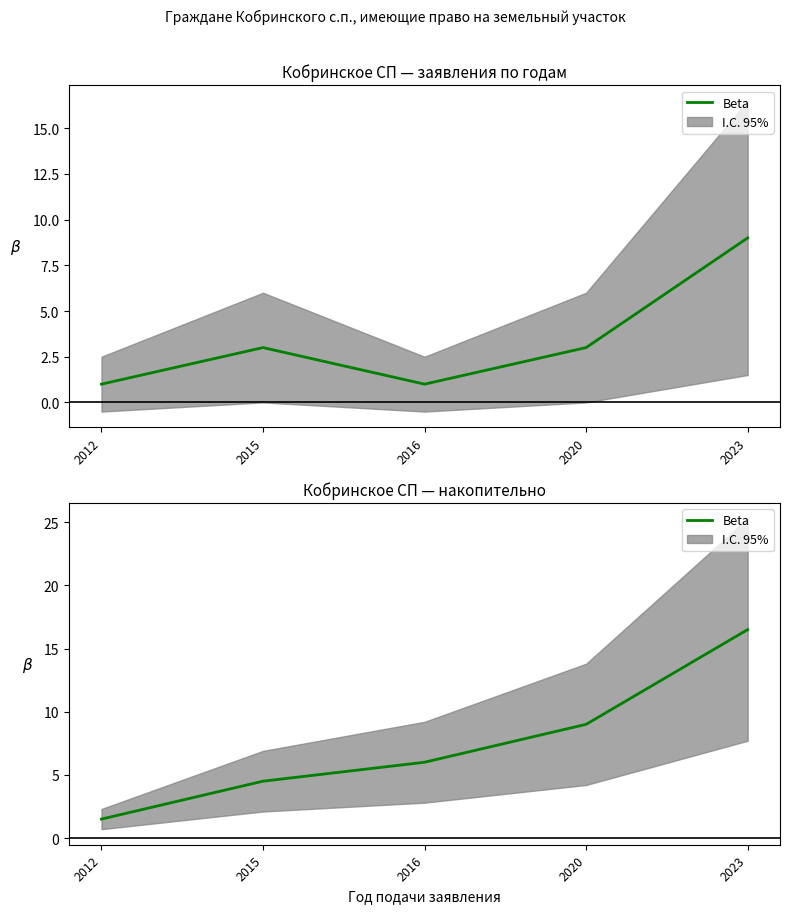

Reading left to right, extract all data points from this chart.

1.5	4.5	6.0	9.0	16.5